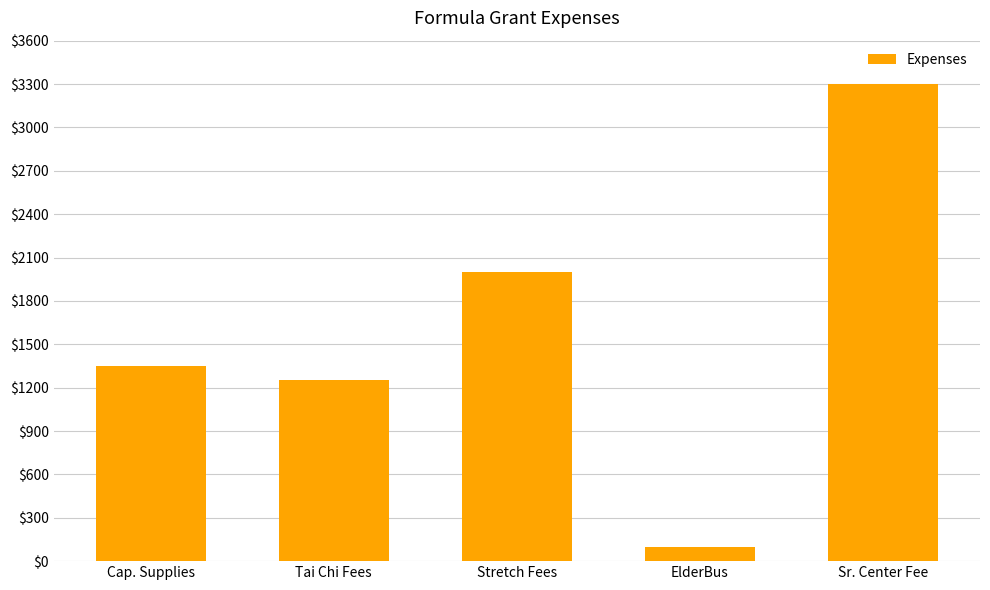

Is it true that the value at ElderBus is 100?

True